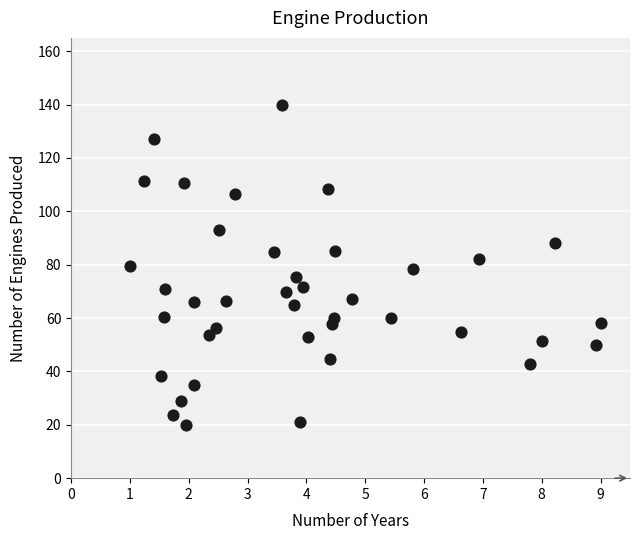

What is the range of X values (max minus min)?

8.0